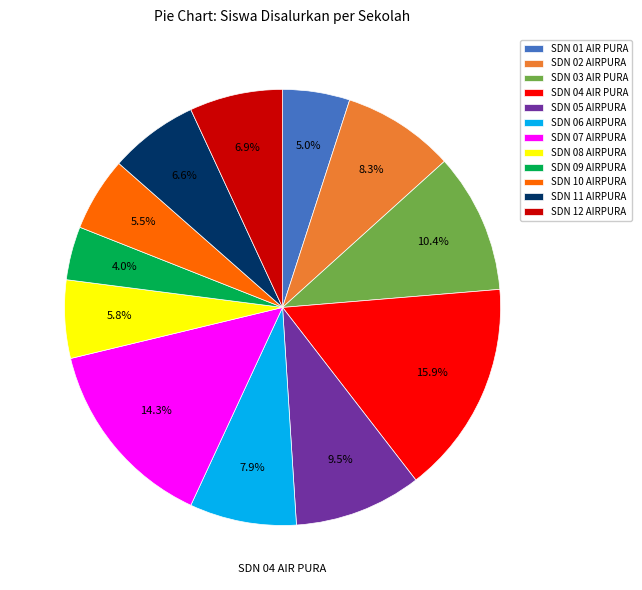

Is it true that SDN 01 AIR PURA is 18% of the pie?

False